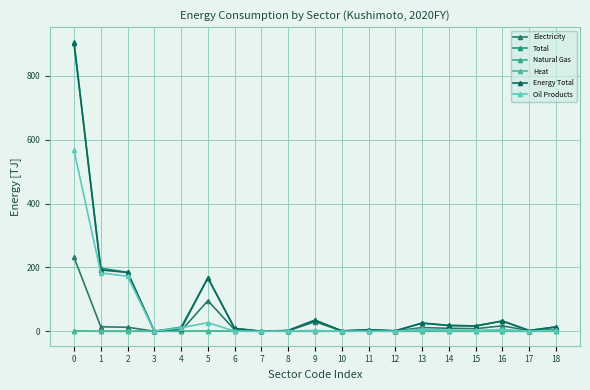

True or false: Energy Total and Natural Gas cross at least once.

False